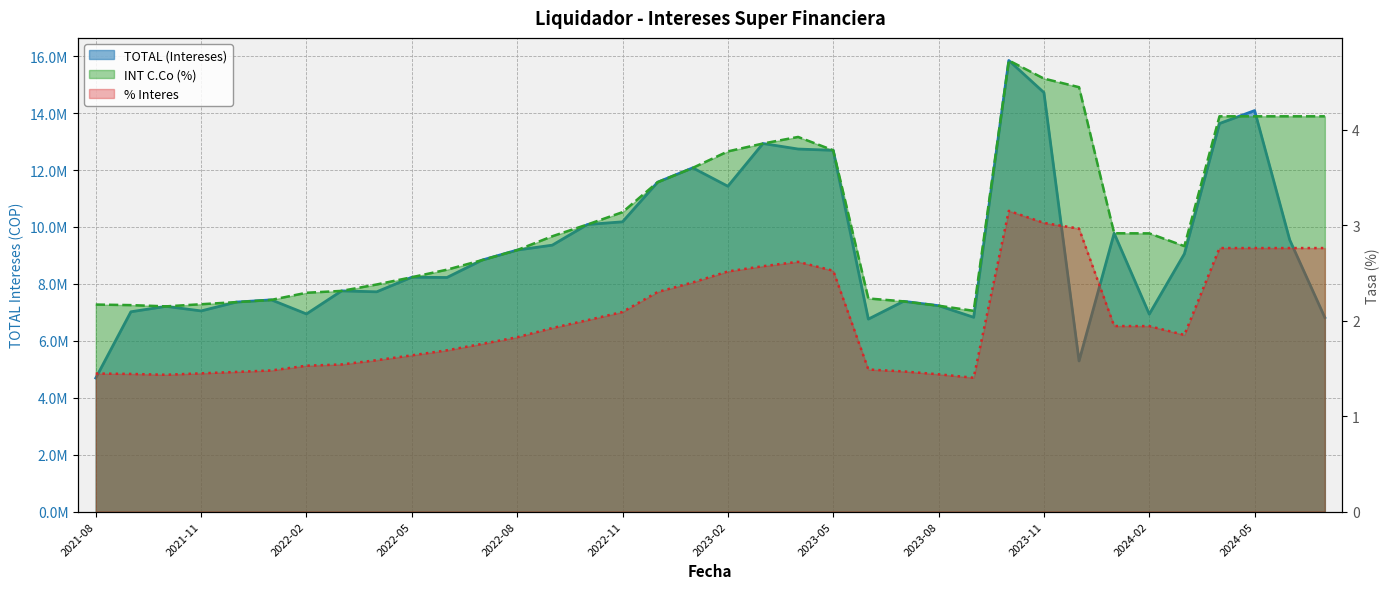

Which series changed the most between 2023-05 and 2023-11?

TOTAL (Intereses)